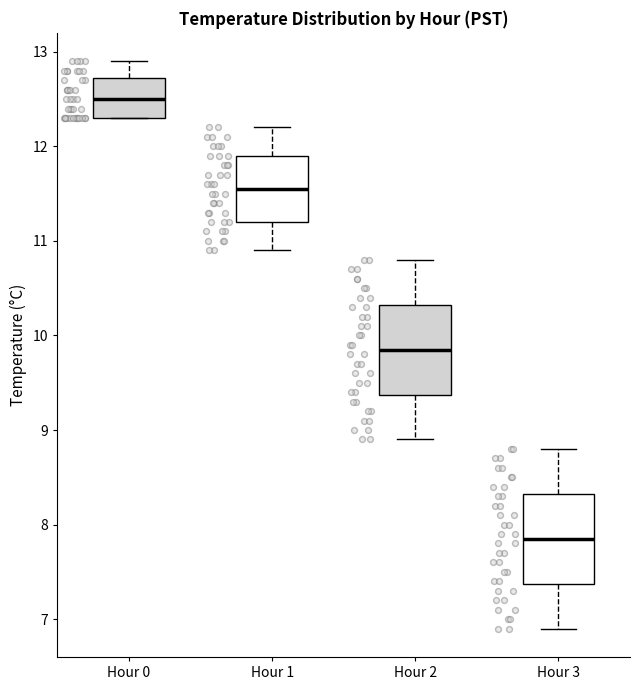

Where is the upper edge of the box for Hour 0 on the y-axis? The values are not printed on the chart, so give them approximately, as read against the axis.

12.7